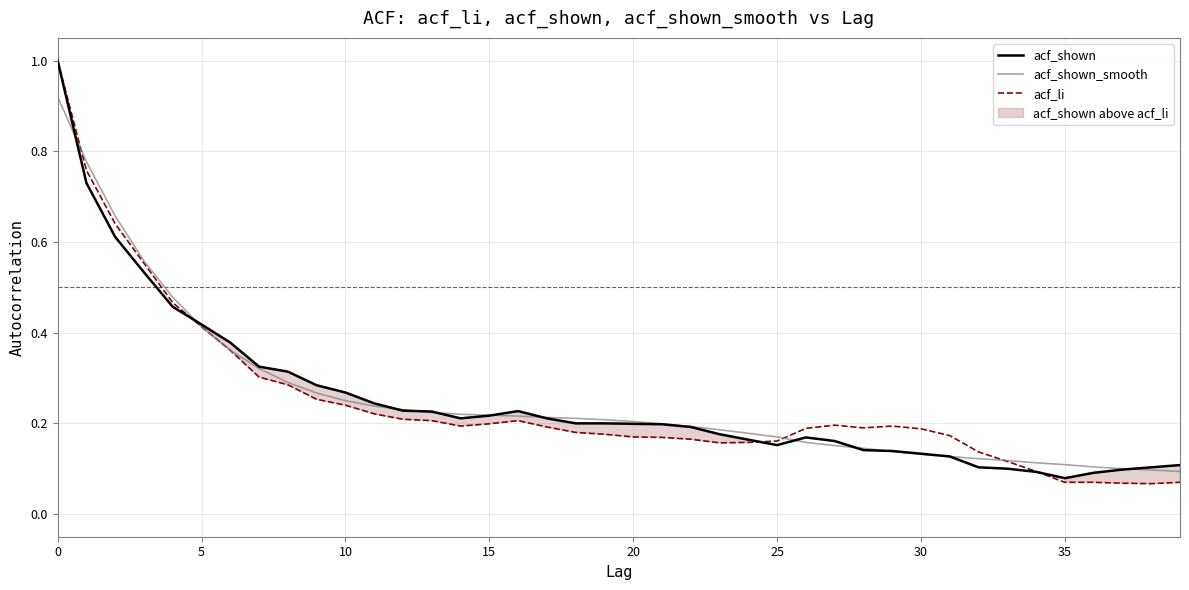

At which category does acf_li reach its first local peak?

16